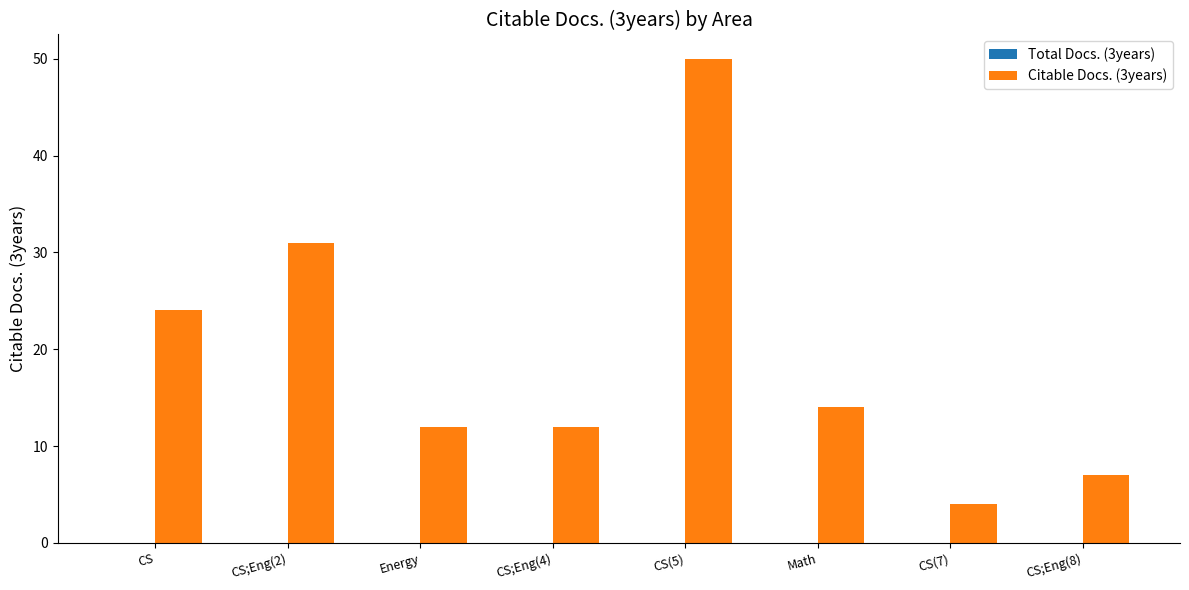

What is the ratio of the value at CS to the value at Energy?

2.0